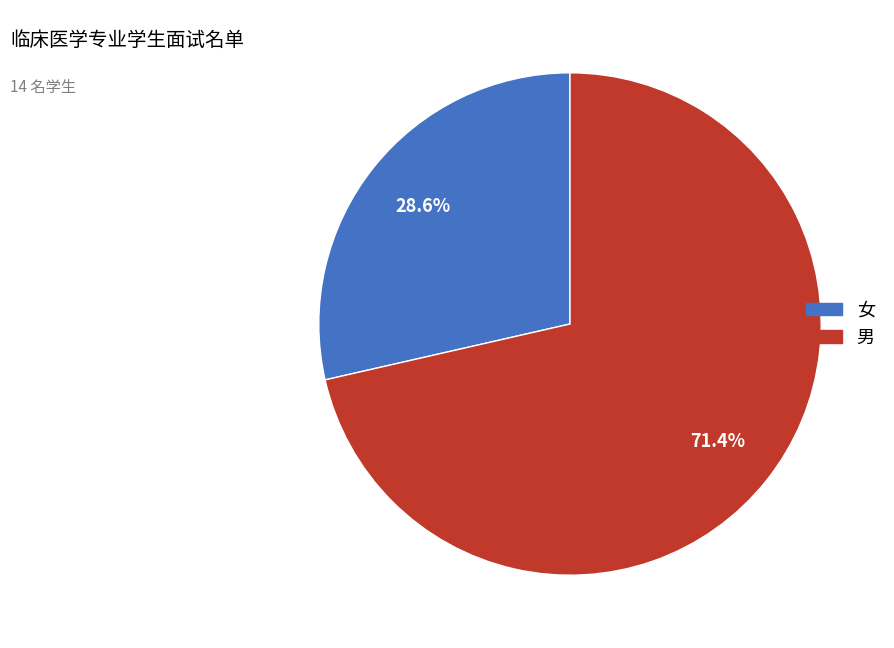

How many segments does this pie chart have?

2